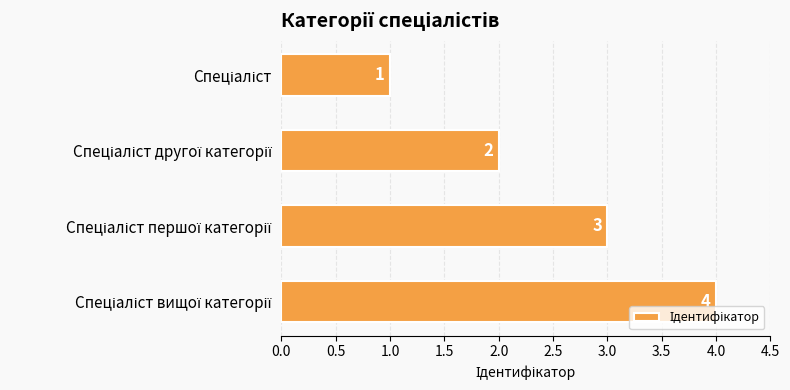

What is the greatest value displayed?

4